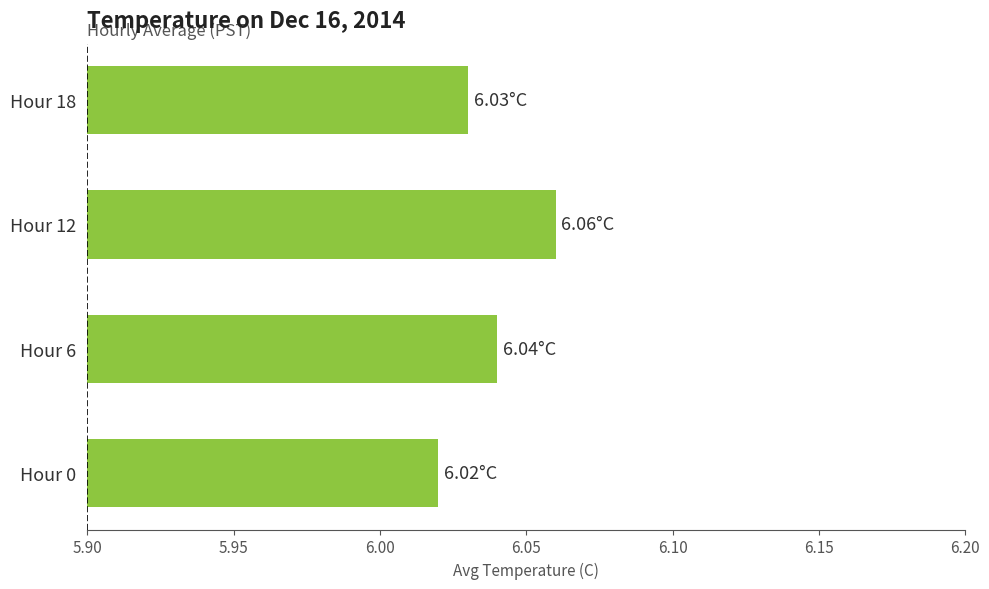

How many bars are there in total?

4